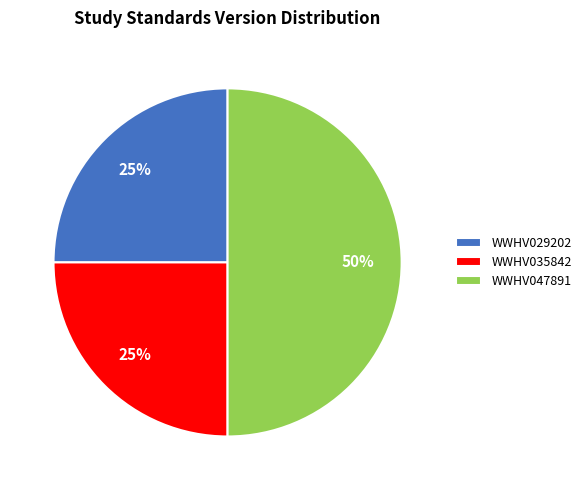

Which slice is the largest?

WWHV047891